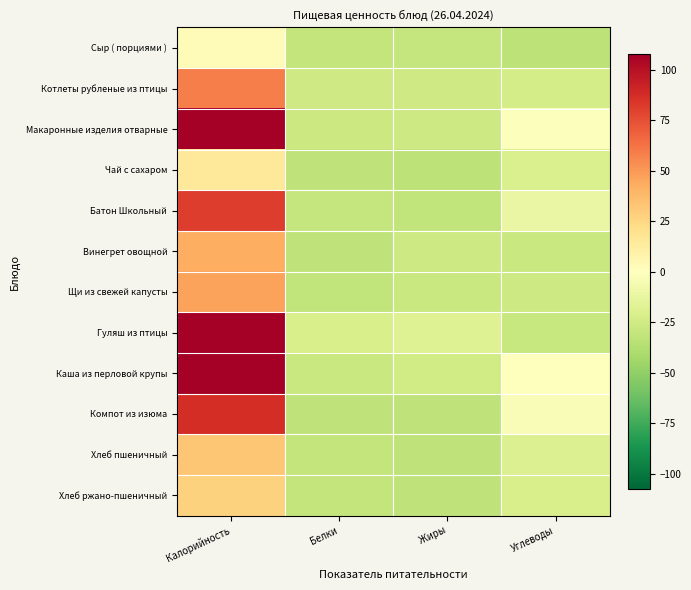

What is the total value across all series at Калорийность?

912.3